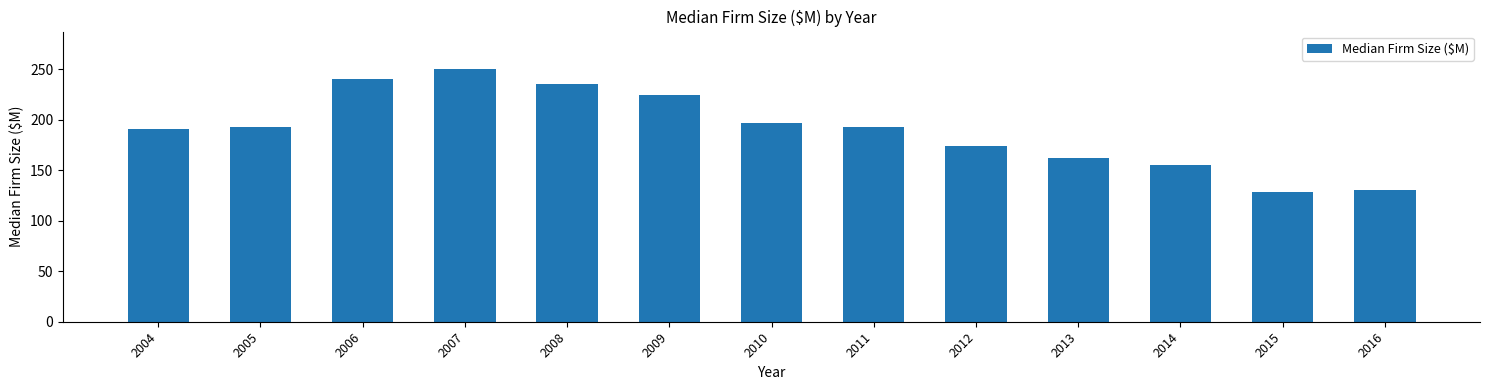

What is the value of the 3rd bar from the left?

240.2